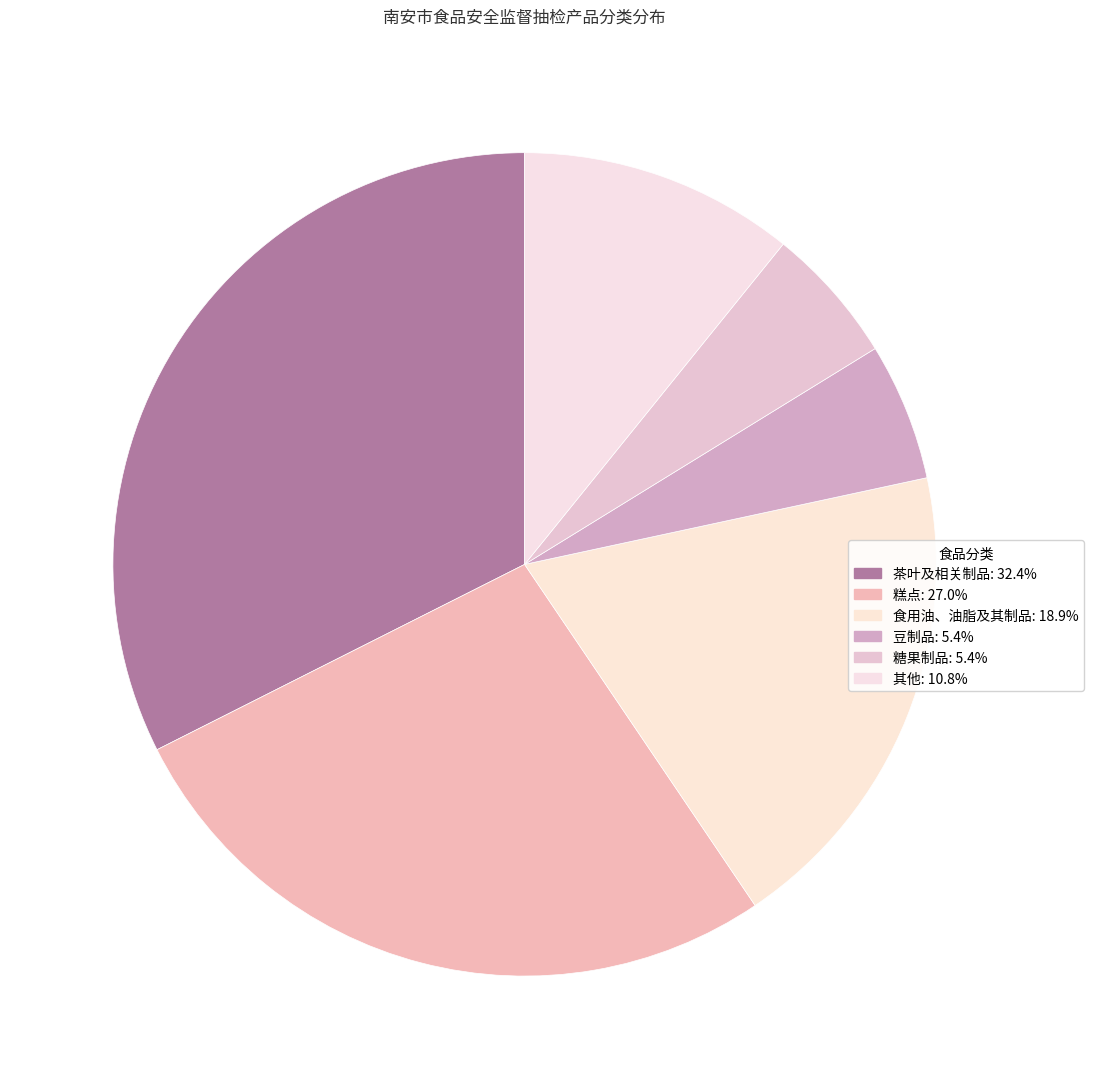

Count the number of slices in the pie.

6